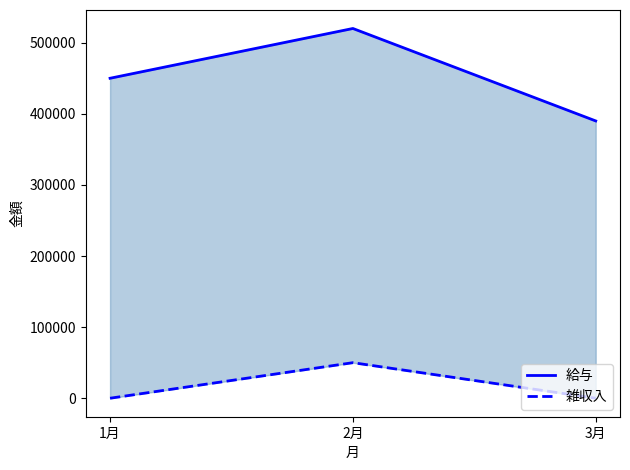

What is the sum of all 給与 values?

1360000